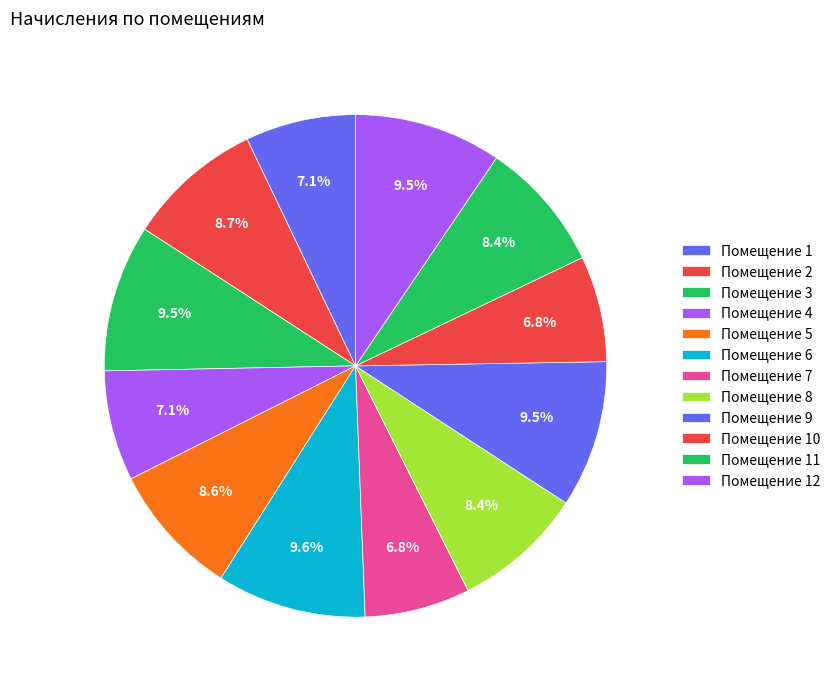

Is there a majority slice in this chart?

No